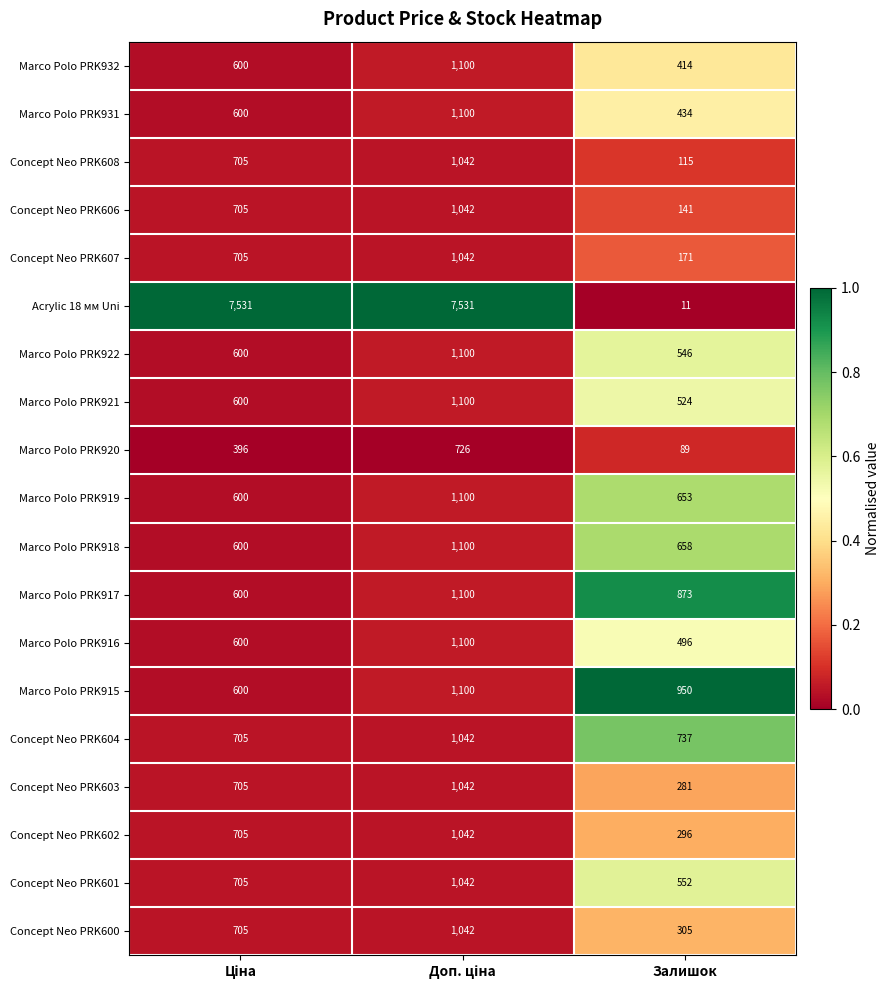

Which series has the largest total across all categories?

Acrylic 18 мм Uni